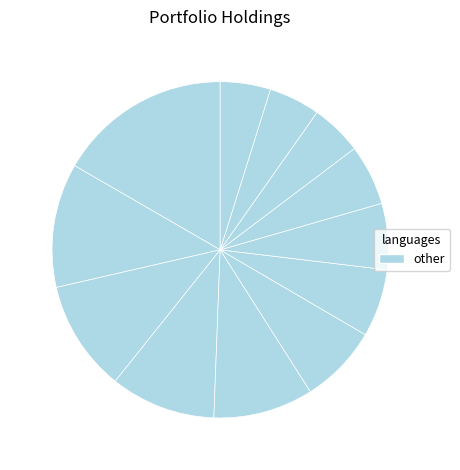

Which category has the smallest portion of the pie?

TDC